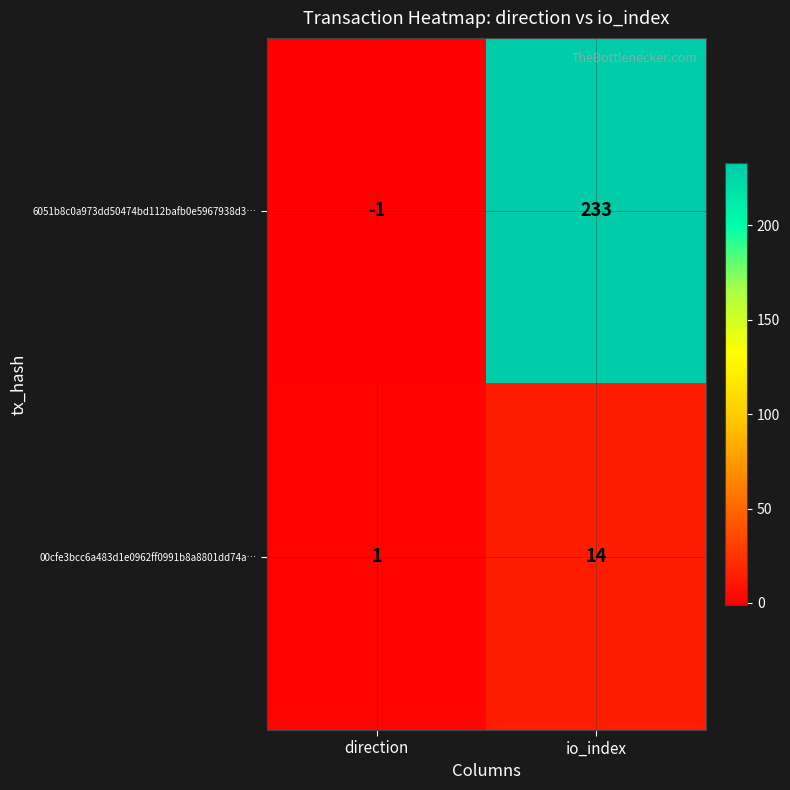

At which label is 6051b8c0a973dd50474bd112bafb0e5967938d3… closest to 116?

direction